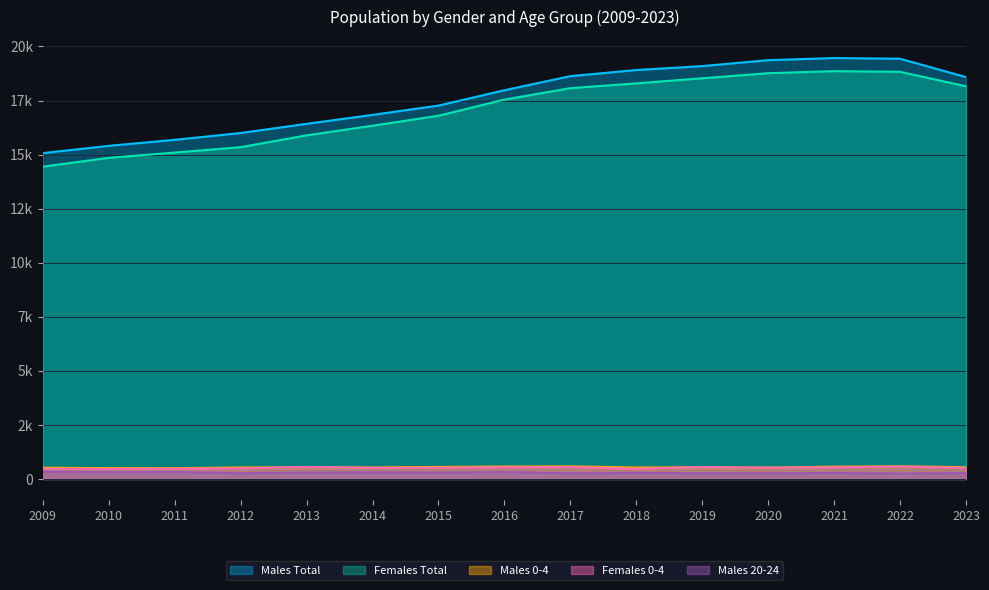

True or false: Females 0-4 and Females Total intersect in this chart.

False